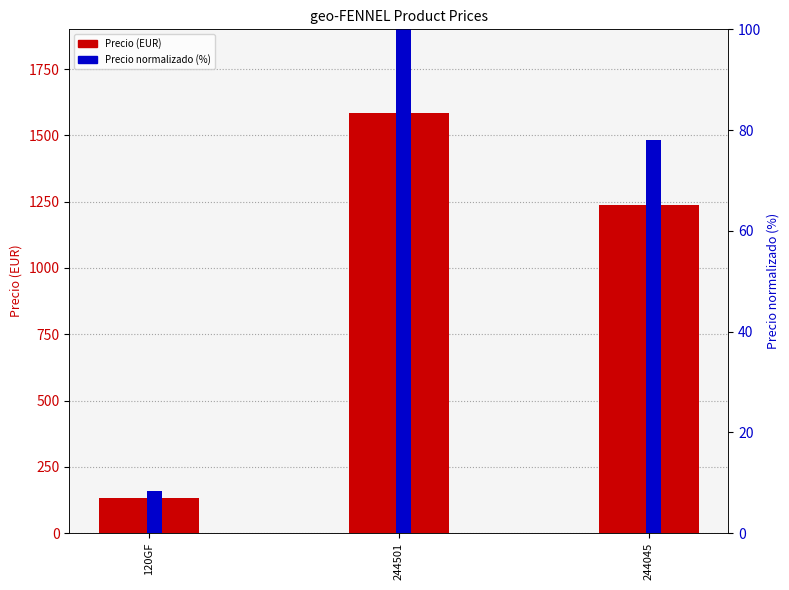

What position from the right is 120GF?

3